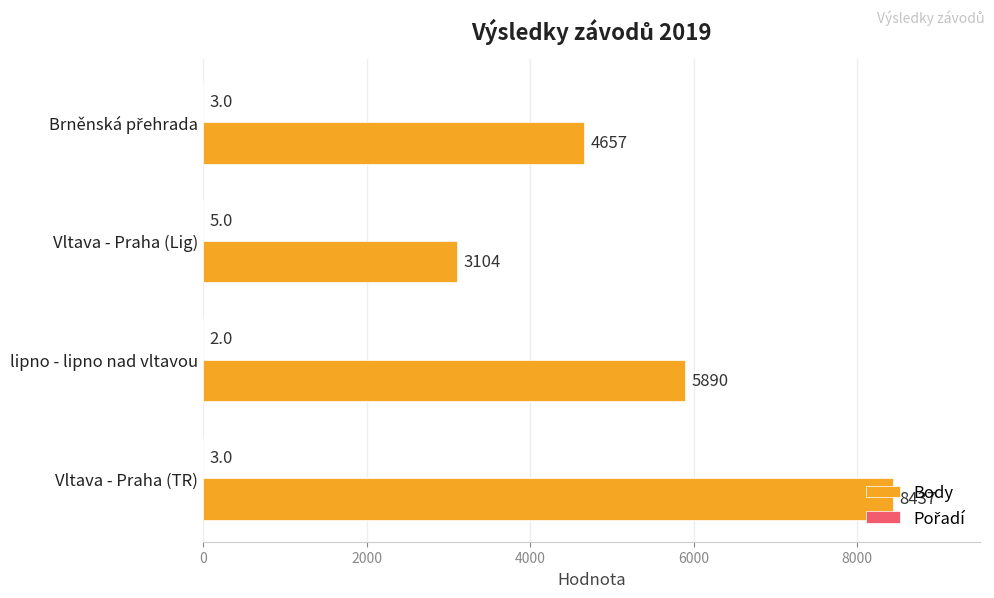

Count the Body values in the range 4657 to 8437.

3